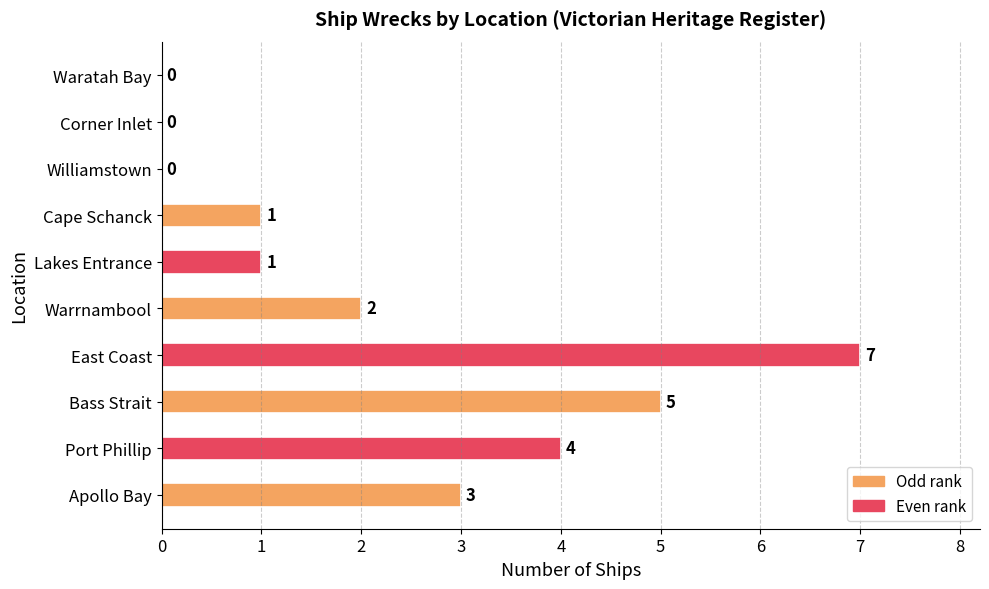

What is the change in value from Bass Strait to Warrnambool?

-3